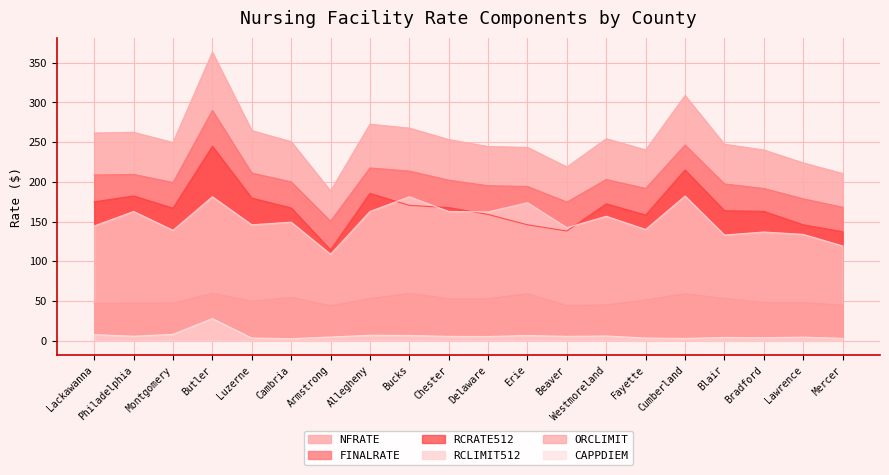

What is the label of the 19th point from the right?

Philadelphia